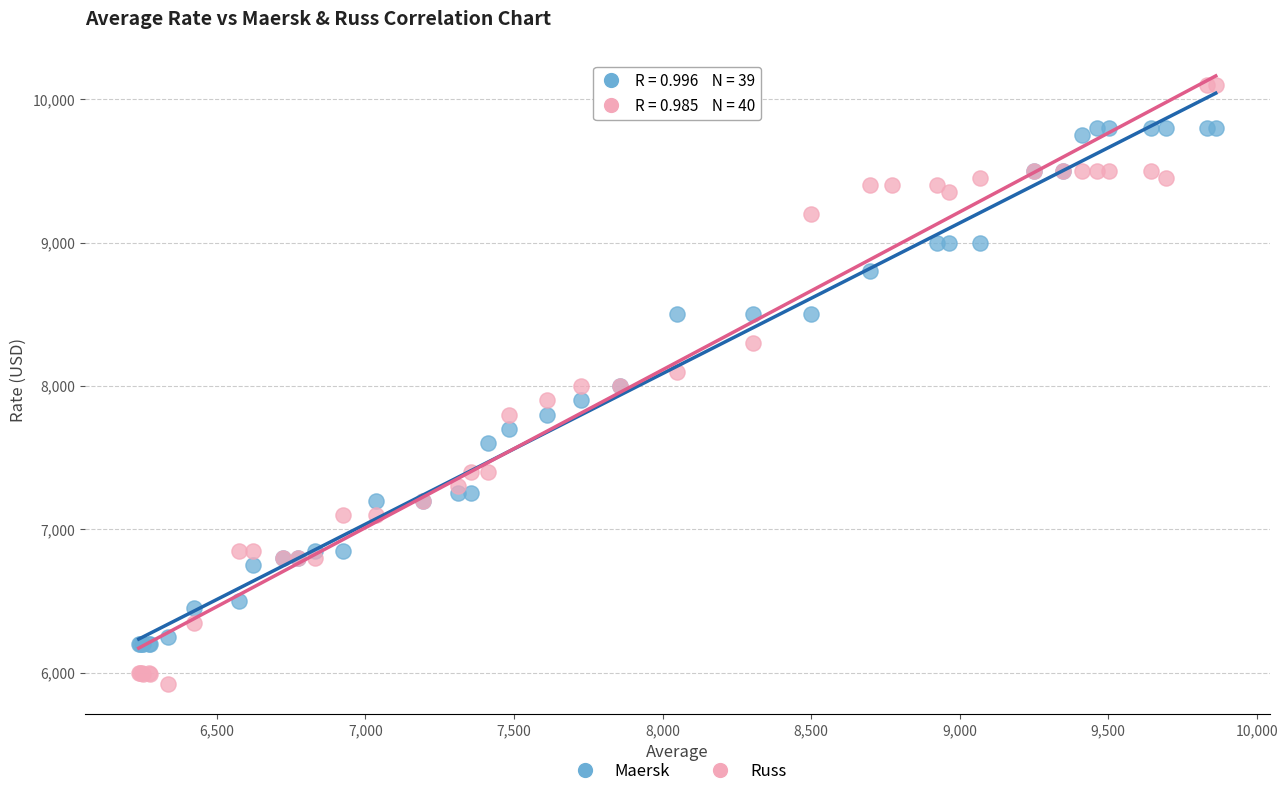

Which series has the largest Y range (max minus min)?

Russ